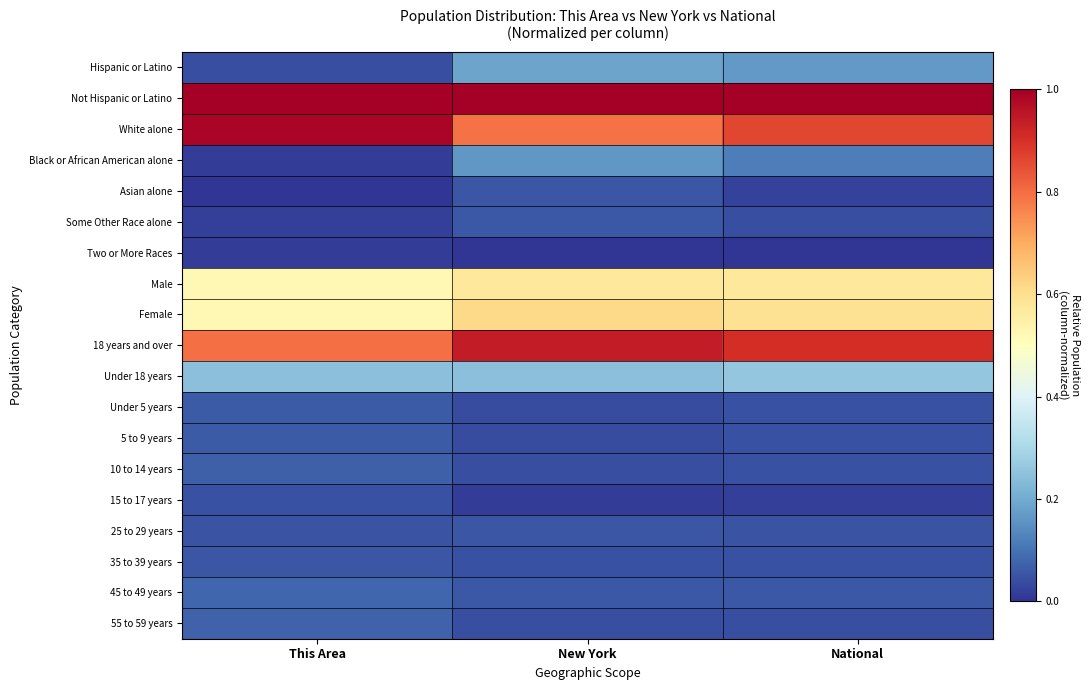

Reading right to left, list all the values displayed in this chart.

Hispanic or Latino: National=0.2	New York=0.2	This Area=0.0
Not Hispanic or Latino: National=1.0	New York=1.0	This Area=1.0
White alone: National=0.9	New York=0.8	This Area=1.0
Black or African American alone: National=0.1	New York=0.2	This Area=0.0
Asian alone: National=0.0	New York=0.1	This Area=0.0
Some Other Race alone: National=0.0	New York=0.1	This Area=0.0
Two or More Races: National=0.0	New York=0.0	This Area=0.0
Male: National=0.6	New York=0.6	This Area=0.5
Female: National=0.6	New York=0.6	This Area=0.5
18 years and over: National=0.9	New York=0.9	This Area=0.8
Under 18 years: National=0.3	New York=0.2	This Area=0.2
Under 5 years: National=0.0	New York=0.0	This Area=0.1
5 to 9 years: National=0.0	New York=0.0	This Area=0.1
10 to 14 years: National=0.0	New York=0.0	This Area=0.1
15 to 17 years: National=0.0	New York=0.0	This Area=0.0
25 to 29 years: National=0.0	New York=0.1	This Area=0.0
35 to 39 years: National=0.0	New York=0.0	This Area=0.1
45 to 49 years: National=0.1	New York=0.1	This Area=0.1
55 to 59 years: National=0.0	New York=0.0	This Area=0.1